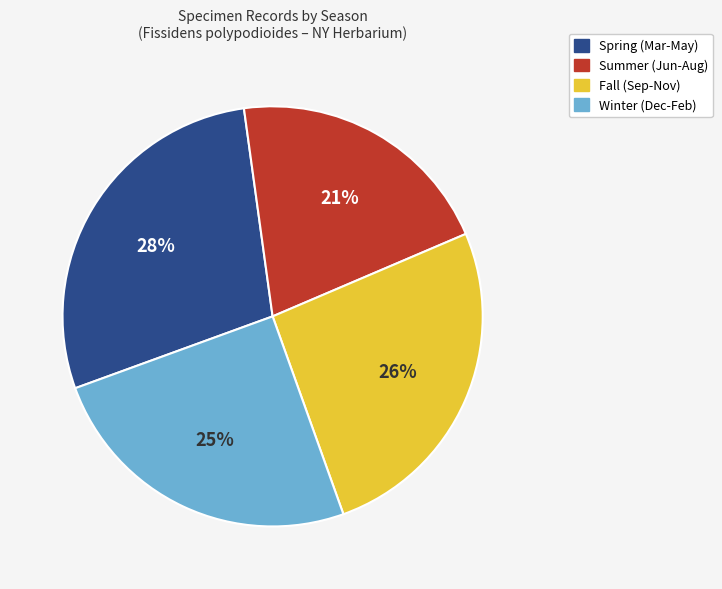

Does any single category account for the majority?

No